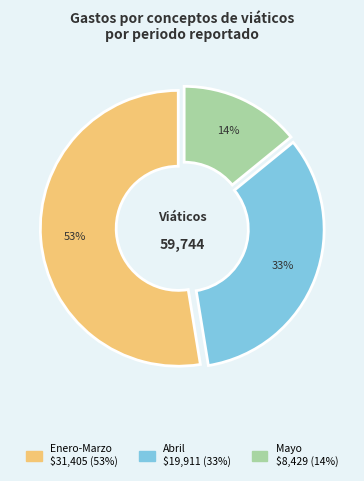

Does any single category account for the majority?

Yes